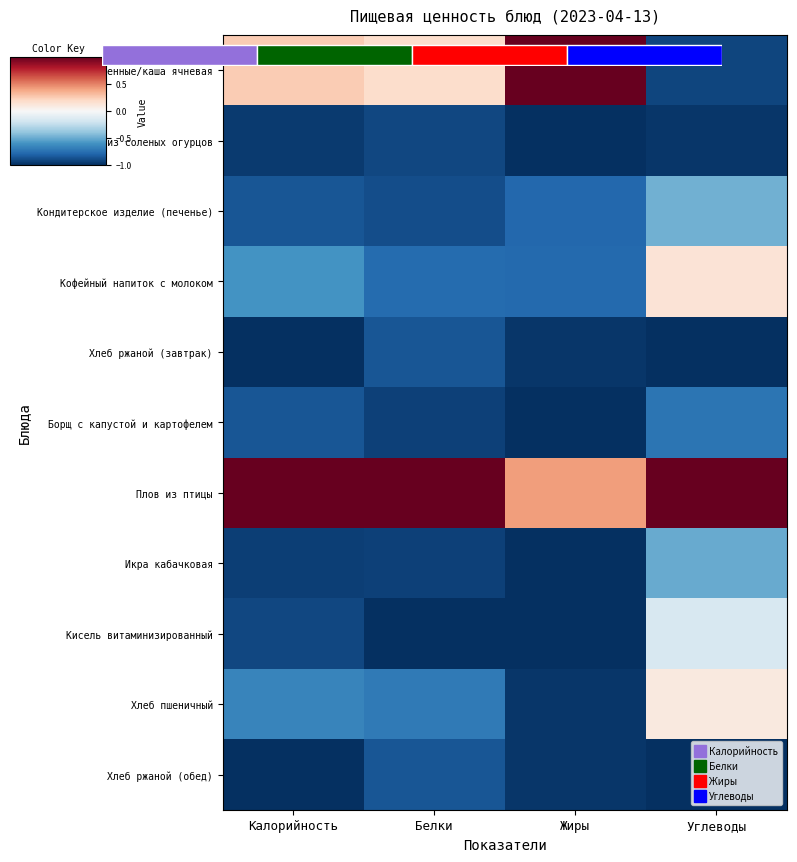

At which category is the sum across all series the highest?

Углеводы